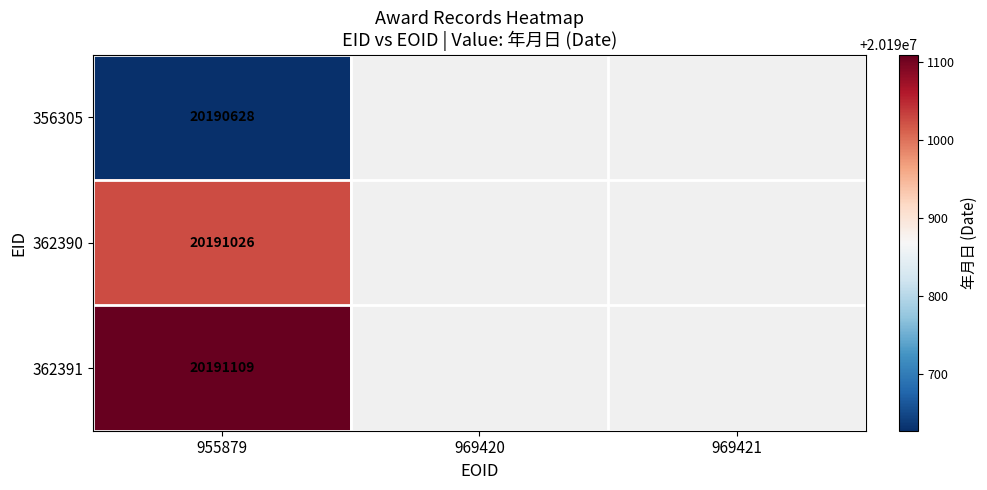

Is it true that 356305 equals 20190628 at 955879?

True